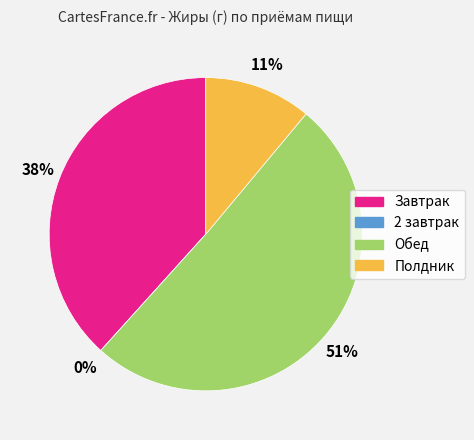

To the nearest percent, what is the difference between the largest and smallest slice percentages?

51%